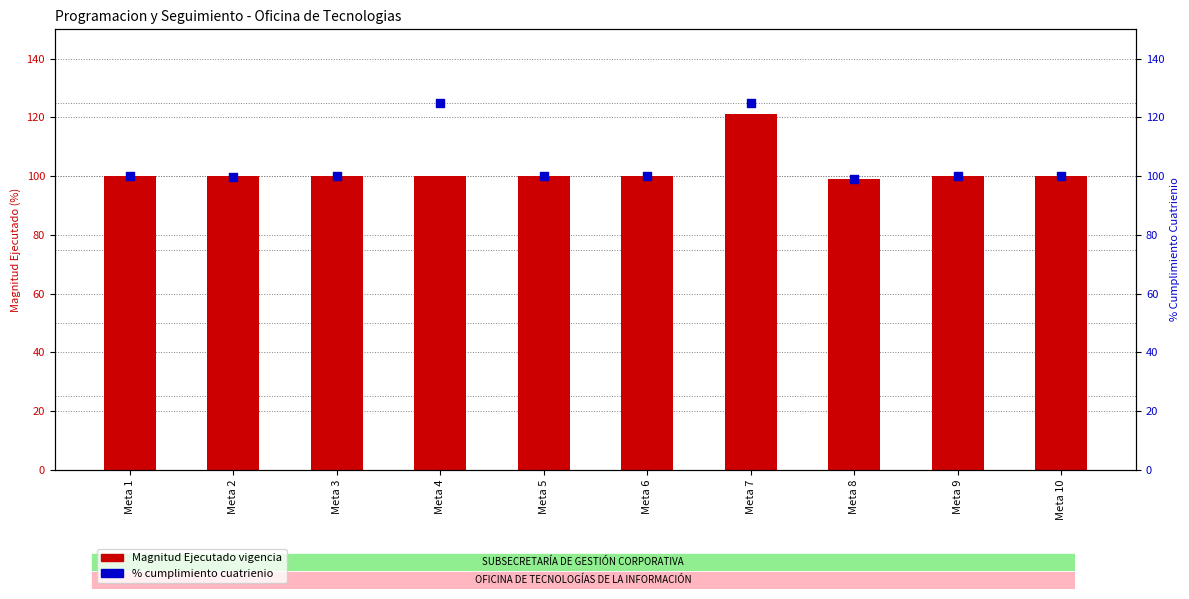

What are all the series names shown in the legend?

Magnitud Ejecutado vigencia, % cumplimiento cuatrienio